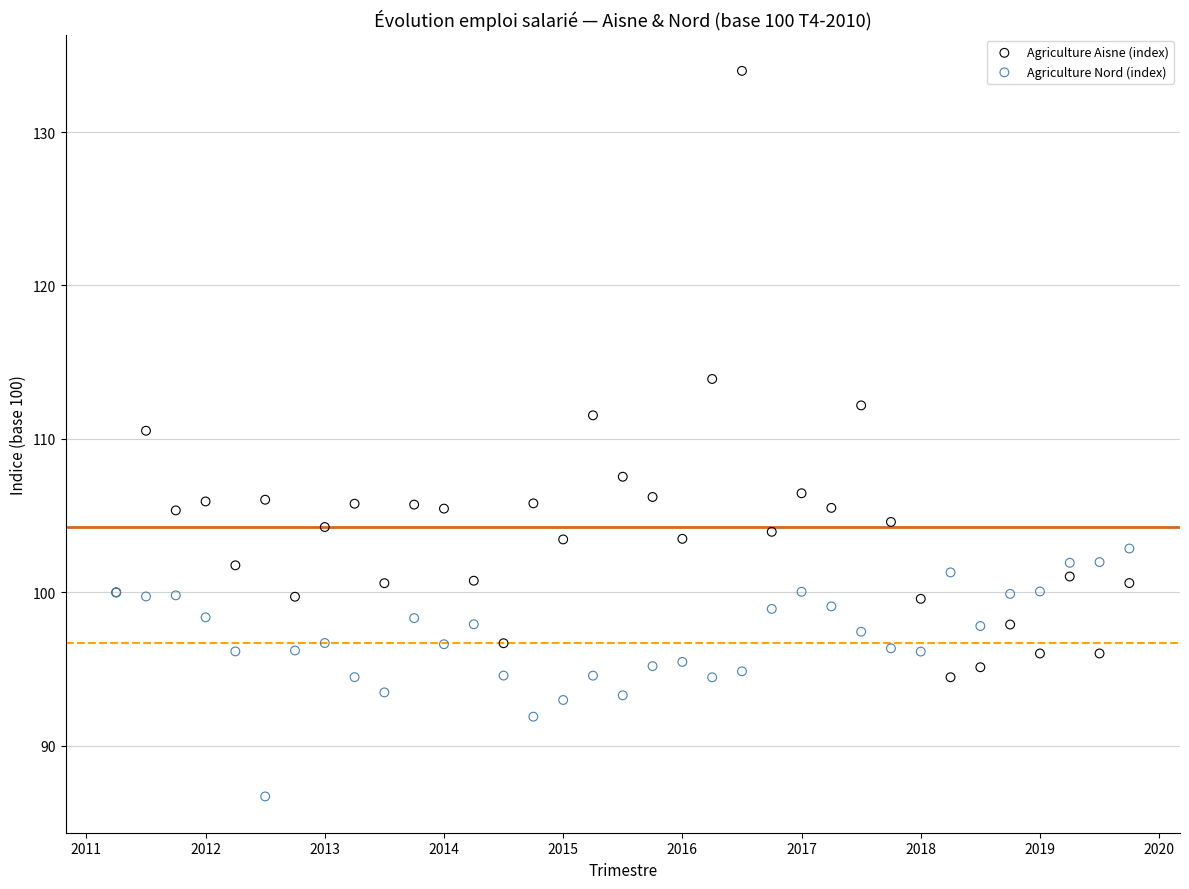

Across all series, what Y value is closest to 110?

110.5